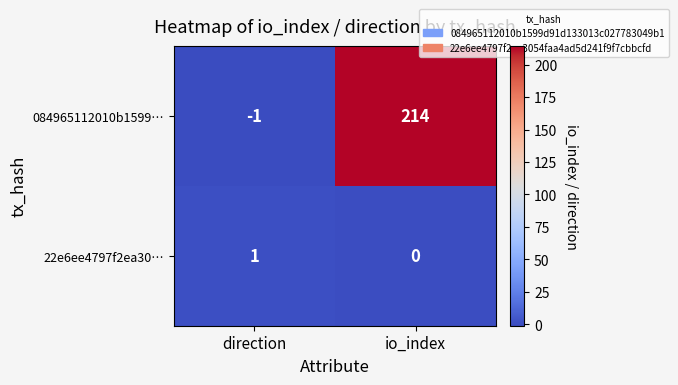

The 22e6ee4797f2ea30… series shows 1 at direction. True or false?

True